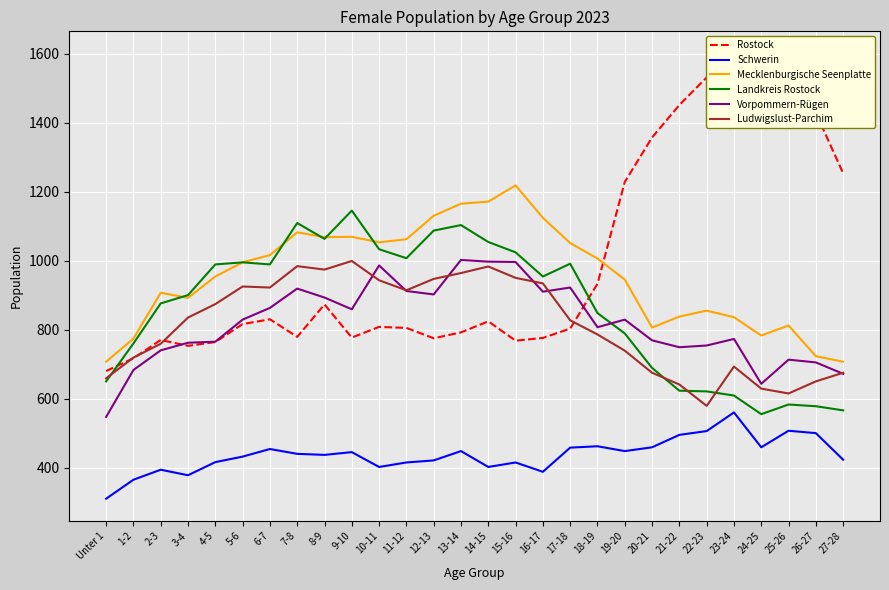

True or false: Ludwigslust-Parchim and Vorpommern-Rügen intersect in this chart.

True